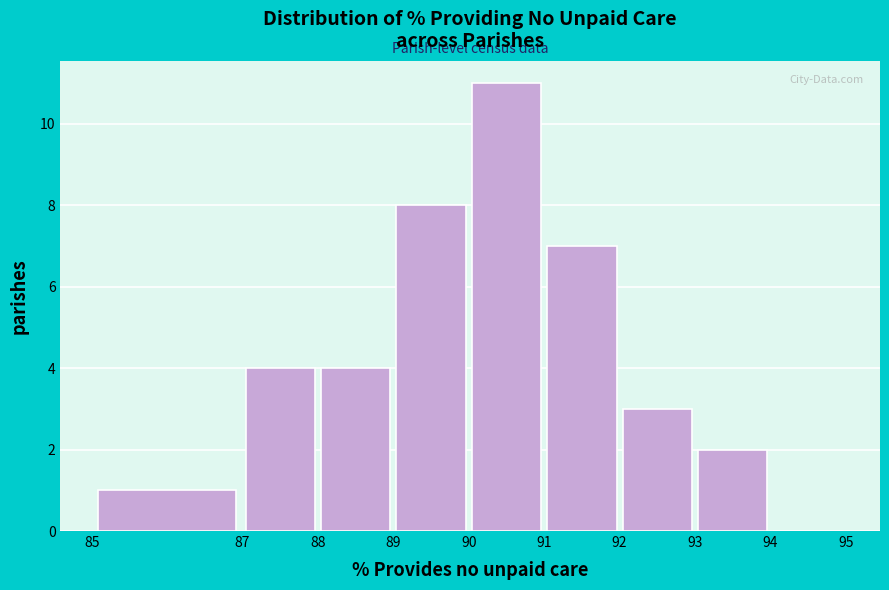

Reading left to right, transcribe this chart: for each bar, give the range it covers on the x-axis and its height. The values are not printed on the chart, so give them approximately, as read against the axis.

85 to 87: 1
87 to 88: 4
88 to 89: 4
89 to 90: 8
90 to 91: 11
91 to 92: 7
92 to 93: 3
93 to 94: 2
94 to 95: 0